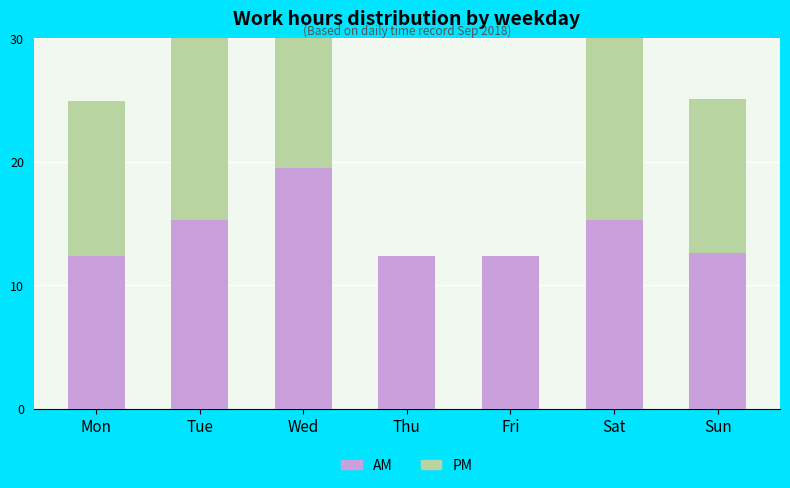

Which series has the largest total across all categories?

AM